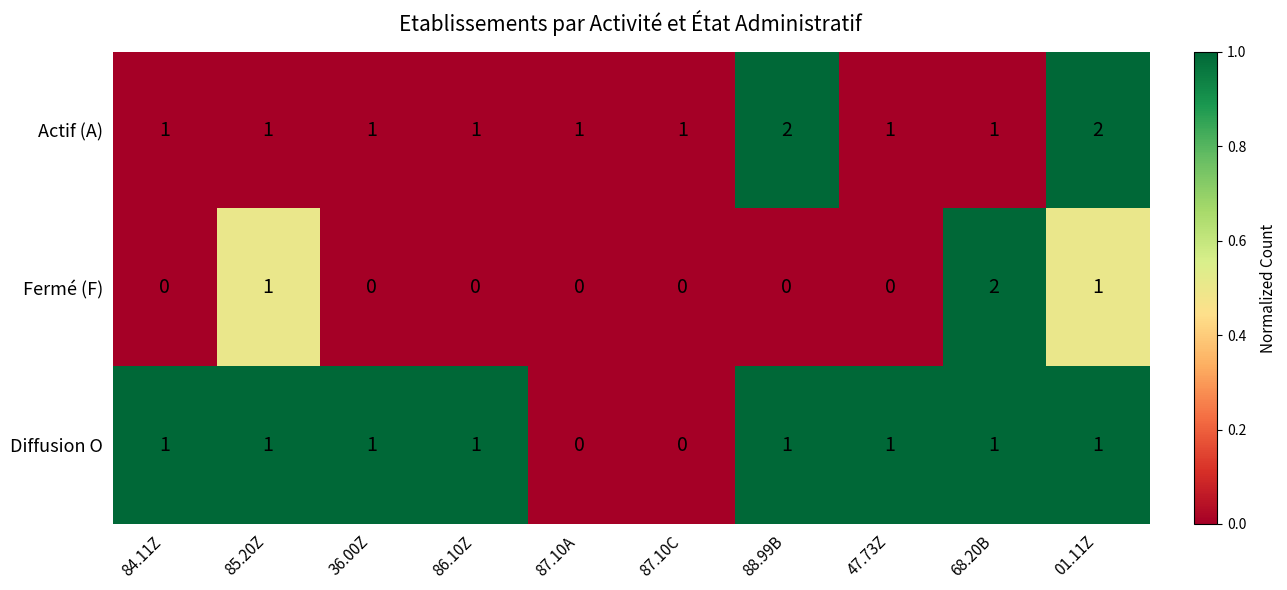

Reading left to right, transcribe all the data shown in this chart.

Actif (A): 1	1	1	1	1	1	2	1	1	2
Fermé (F): 0	1	0	0	0	0	0	0	2	1
Diffusion O: 1	1	1	1	0	0	1	1	1	1